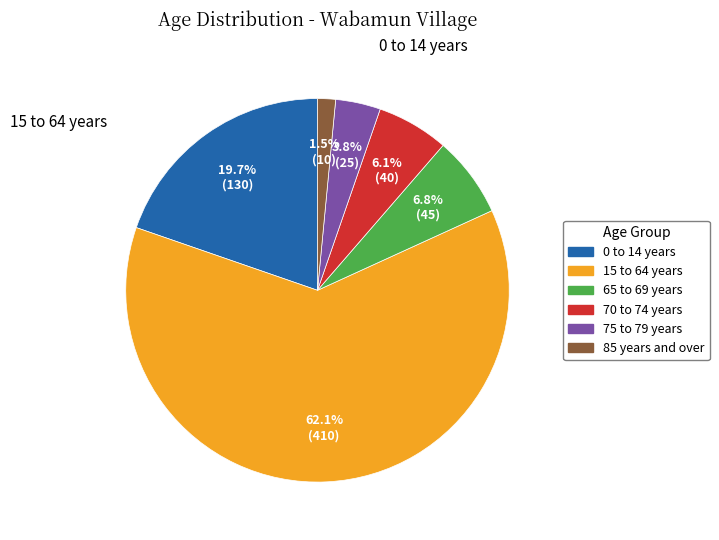

What percentage is the 65 to 69 years slice, to the nearest percent?

7%